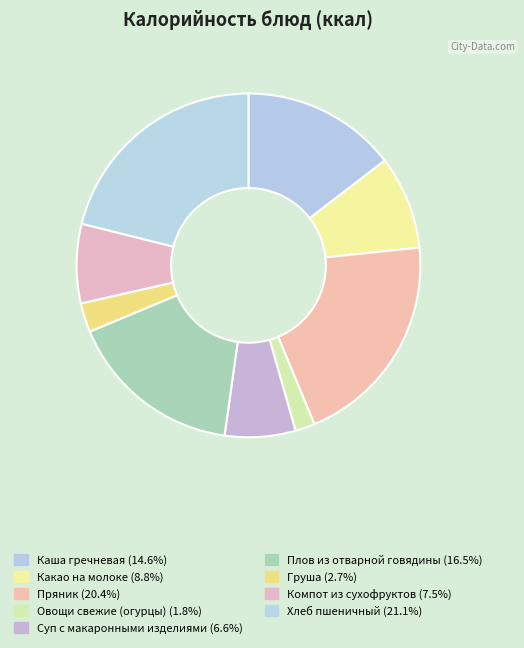

To the nearest percent, what is the combined percentage of Овощи свежие (огурцы) and Каша гречневая?

16%